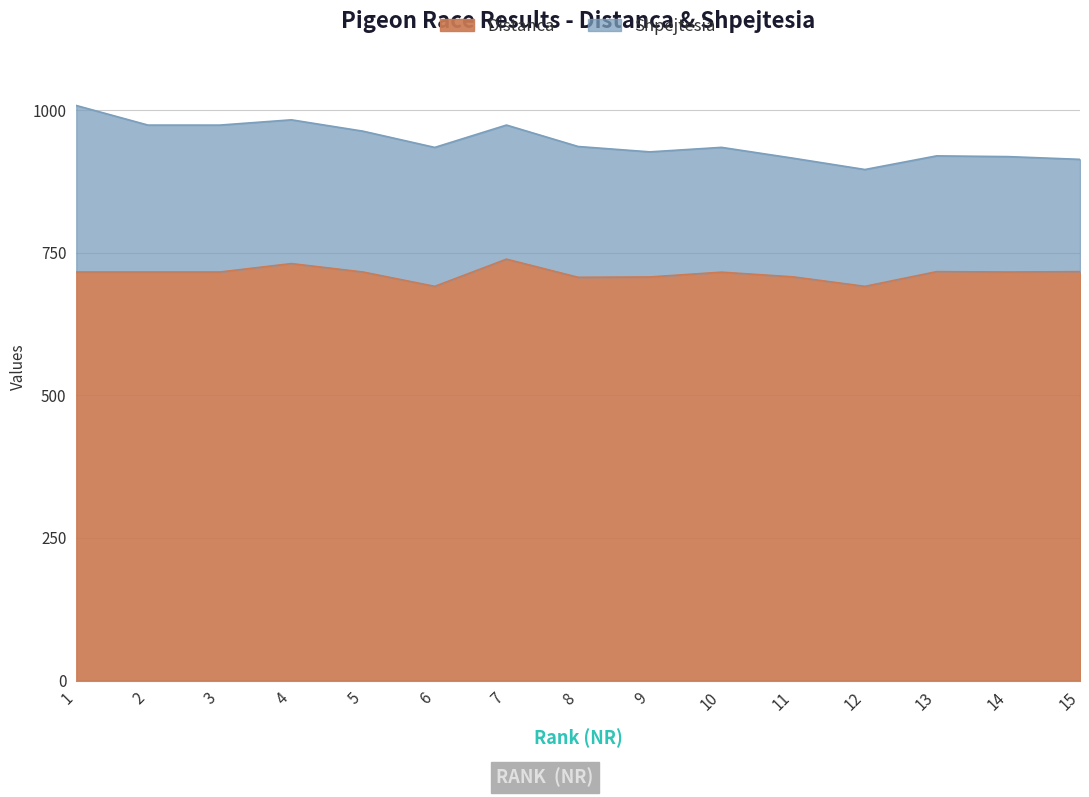

List the labels in order of value, largest first.

7, 4, 13, 15, 1, 2, 3, 5, 14, 10, 11, 9, 8, 6, 12